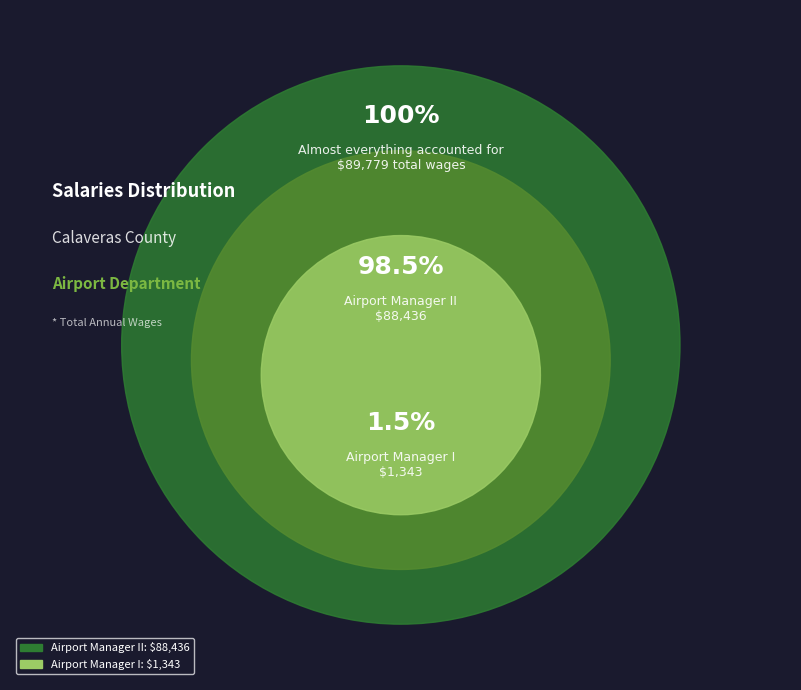

Rank the categories by value from lowest to highest.

Airport Manager I, Airport Manager II